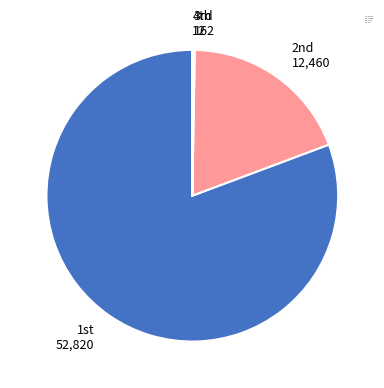

Is there a majority slice in this chart?

Yes